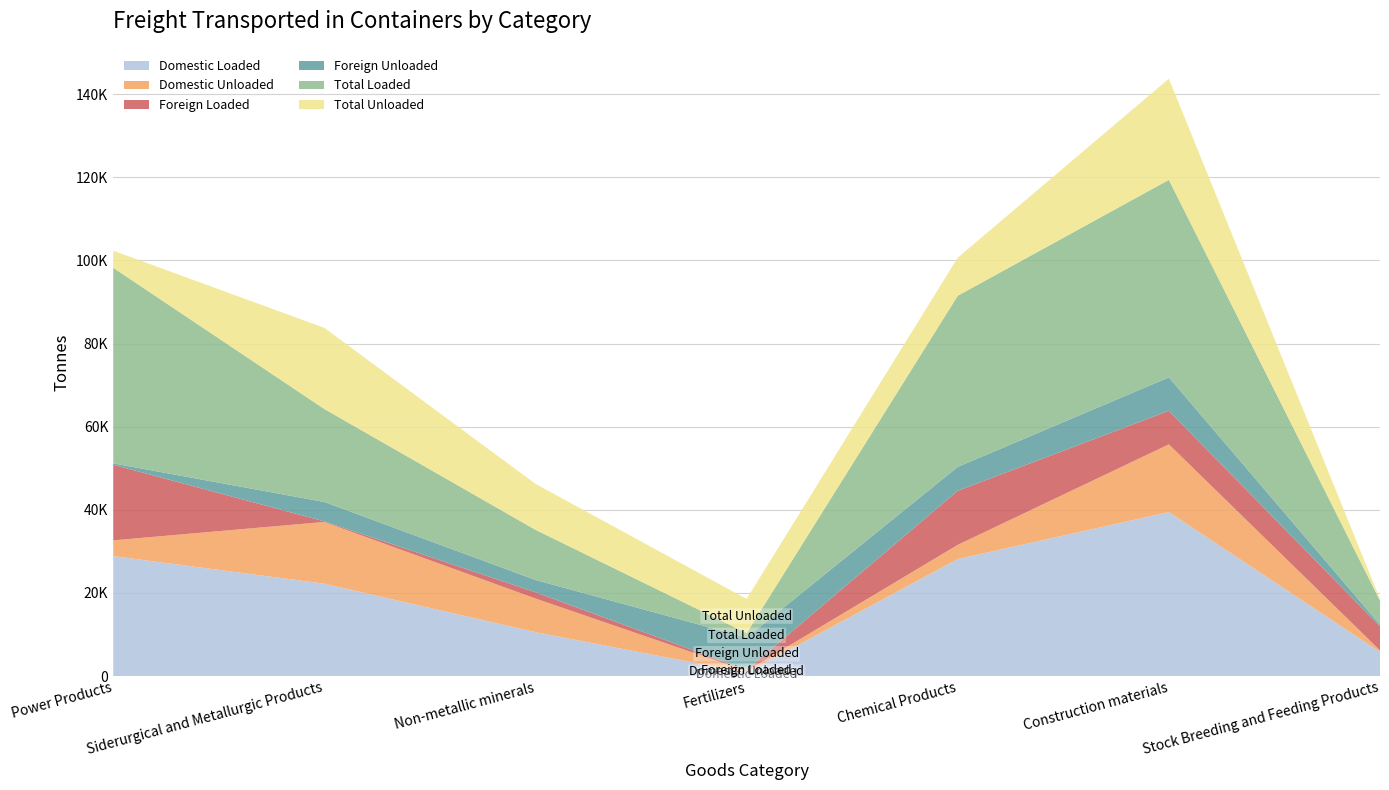

Reading left to right, transcribe all the data shown in this chart.

Domestic Loaded: 28868	22222	10561	795	28148	39447	5786
Domestic Unloaded: 3783	14854	8097	412	3418	16296	394
Foreign Loaded: 18189	138	1508	262	13014	8080	5786
Foreign Unloaded: 328	4671	2954	7802	5750	8033	394
Total Loaded: 47057	22359	12070	1057	41162	47526	5786
Total Unloaded: 4111	19525	11051	8214	9168	24328	394